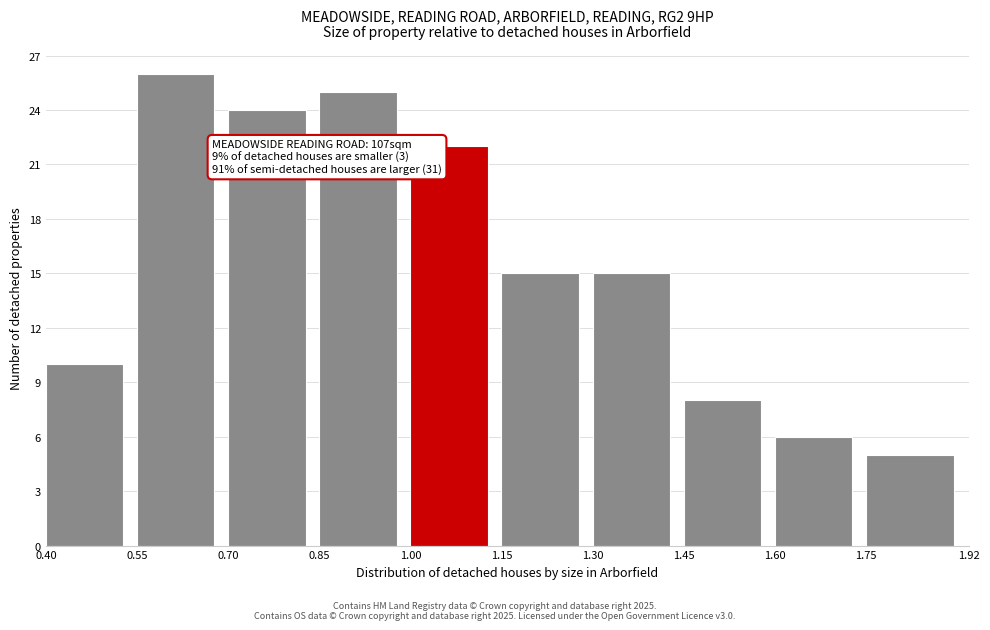

Which range on the x-axis has the tallest bar?

0.55 to 0.70